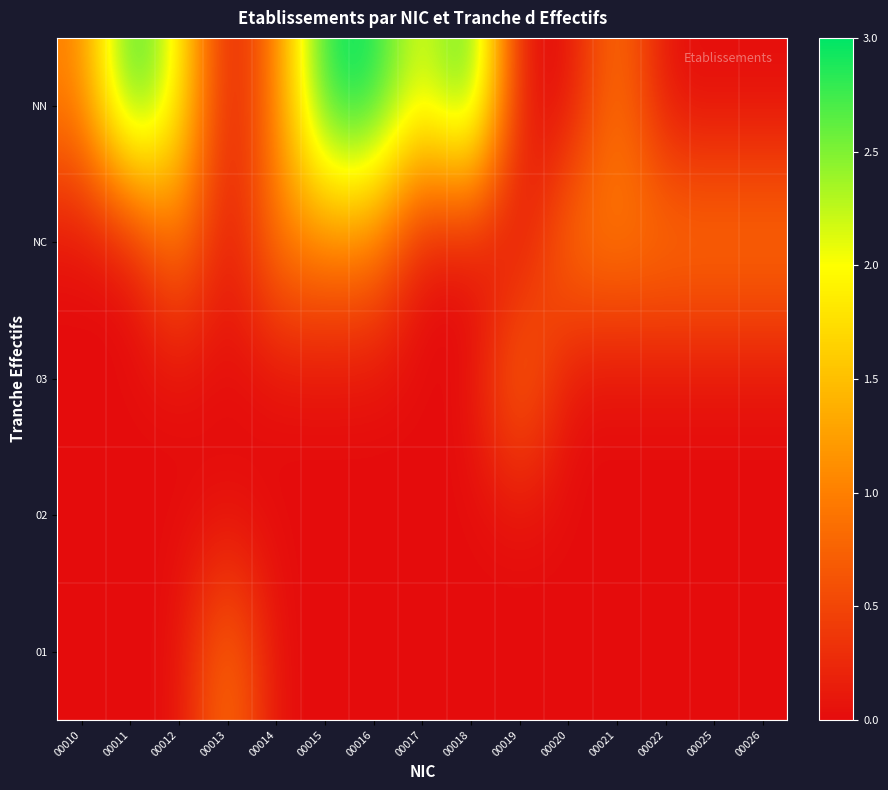

At how many categories does at least one series exceed 2?

4